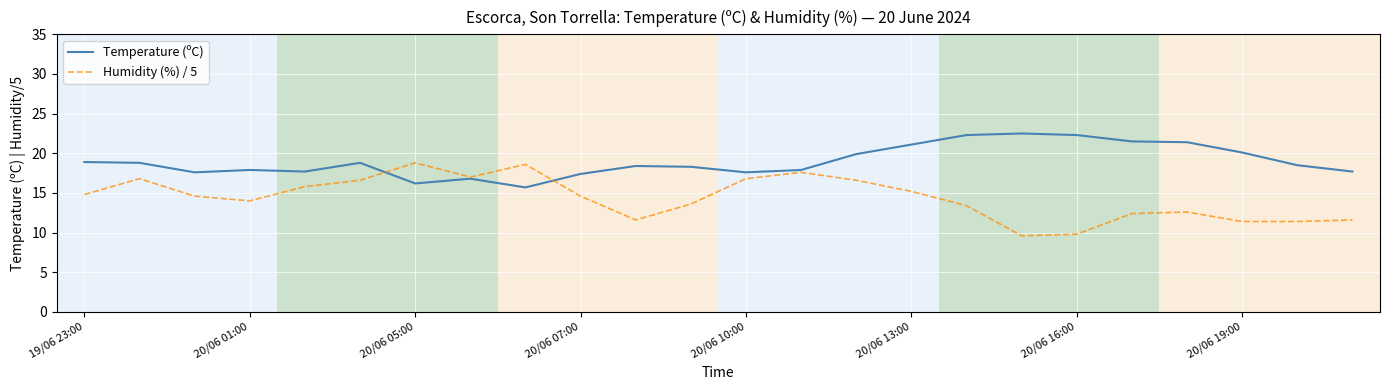

What is the minimum value for Humidity (%) / 5?

9.6